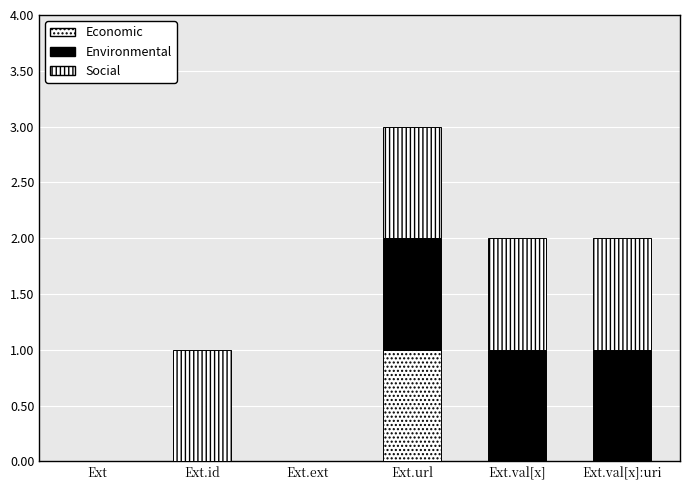

The value of Environmental at Ext is 0. True or false?

True